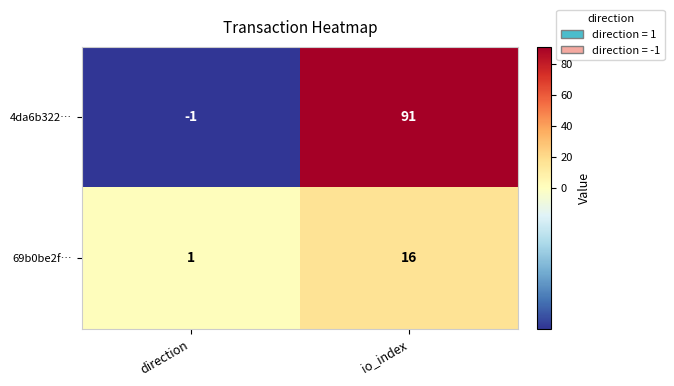

Rank the series by their maximum value, from highest to lowest.

4da6b322…, 69b0be2f…